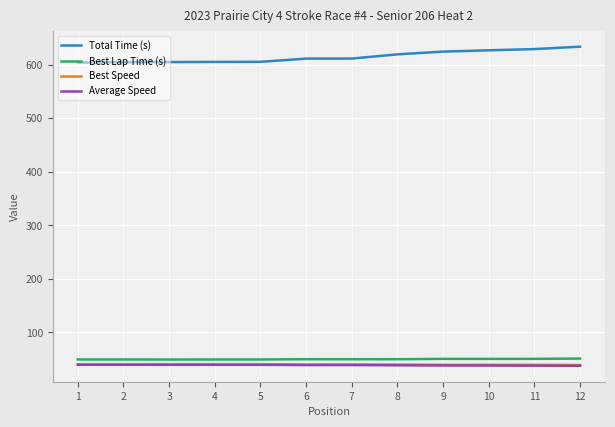

What is the highest value of the Average Speed series?

39.4